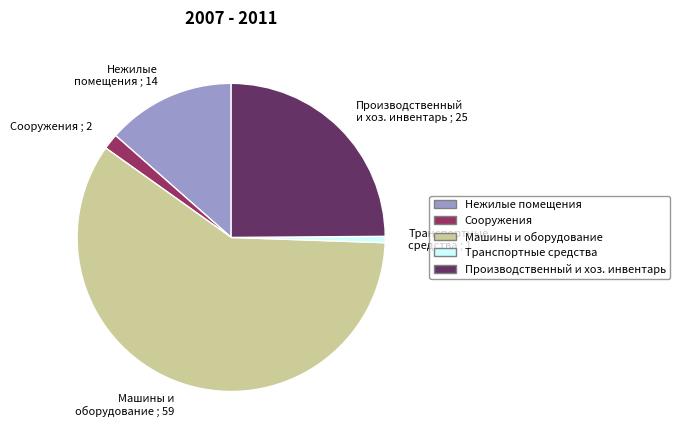

Which has a higher value, Производственный и хоз. инвентарь ; 25 or Транспортные средства ; 1?

Производственный и хоз. инвентарь ; 25